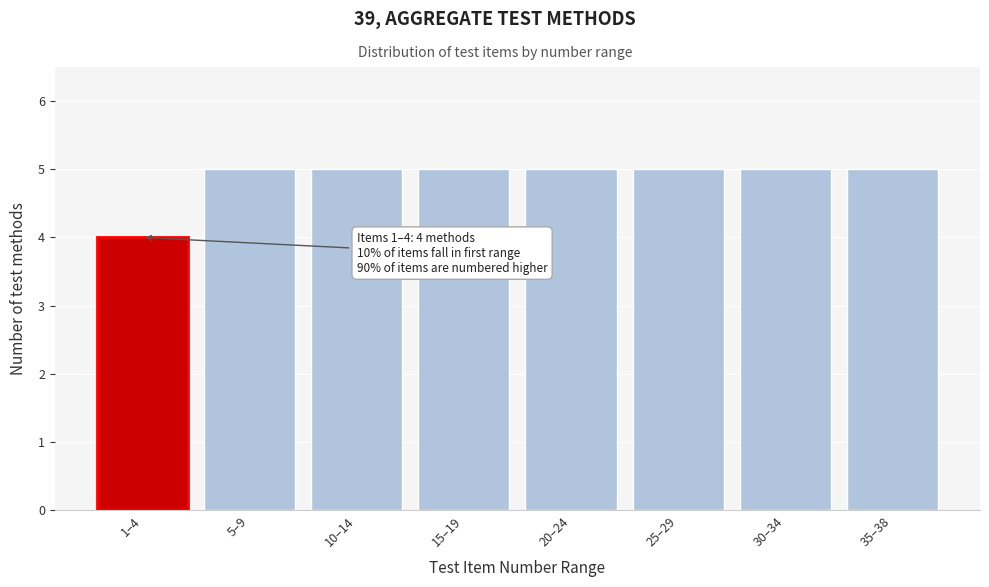

Reading left to right, extract all data points from this chart.

4	5	5	5	5	5	5	5